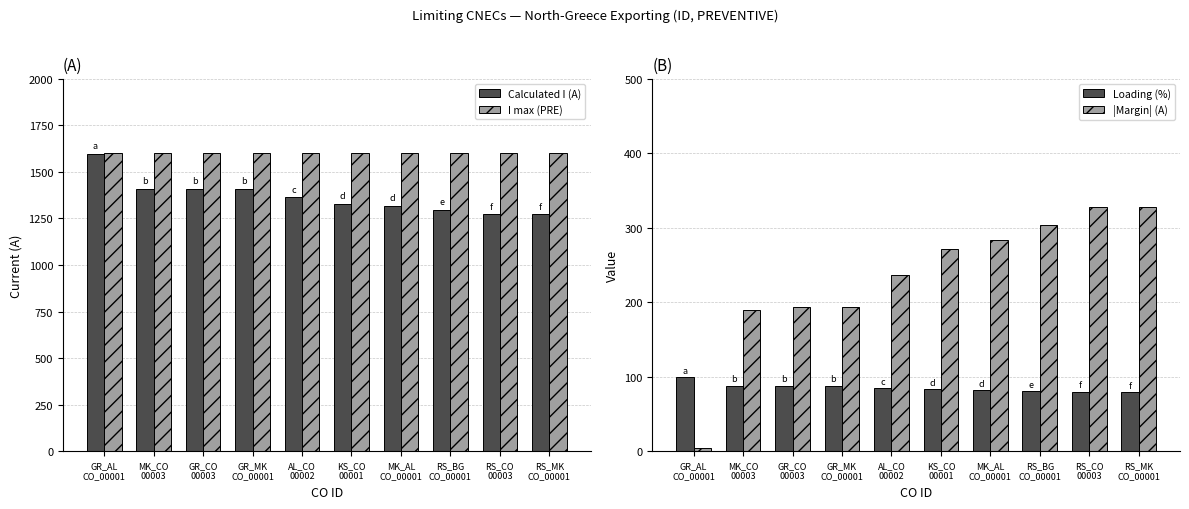

What are all the series names shown in the legend?

Calculated I (A), I max (PRE), Loading (%), |Margin| (A)